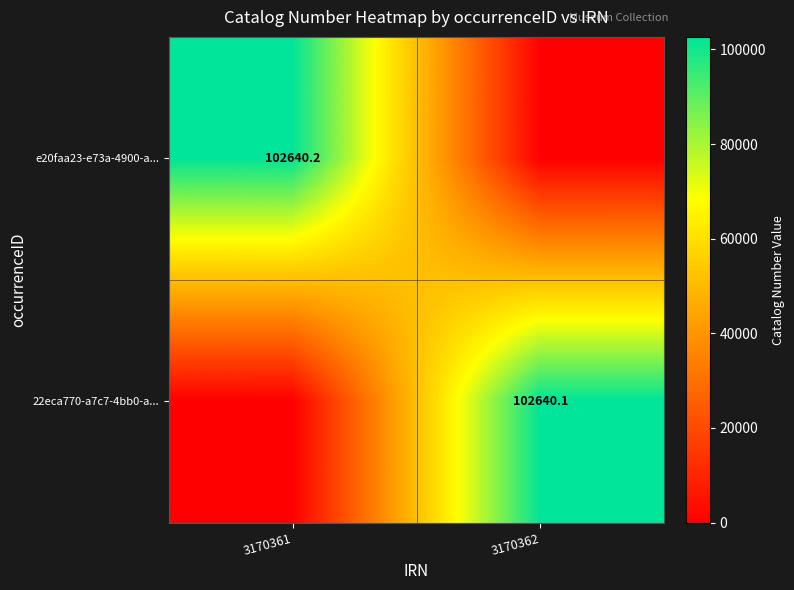

The e20faa23-e73a-4900-a... series shows 102640.2 at 3170361. True or false?

True